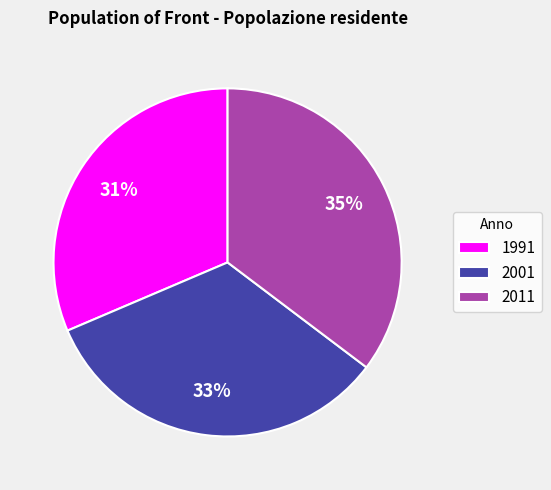

What is the smallest slice in the pie chart?

1991